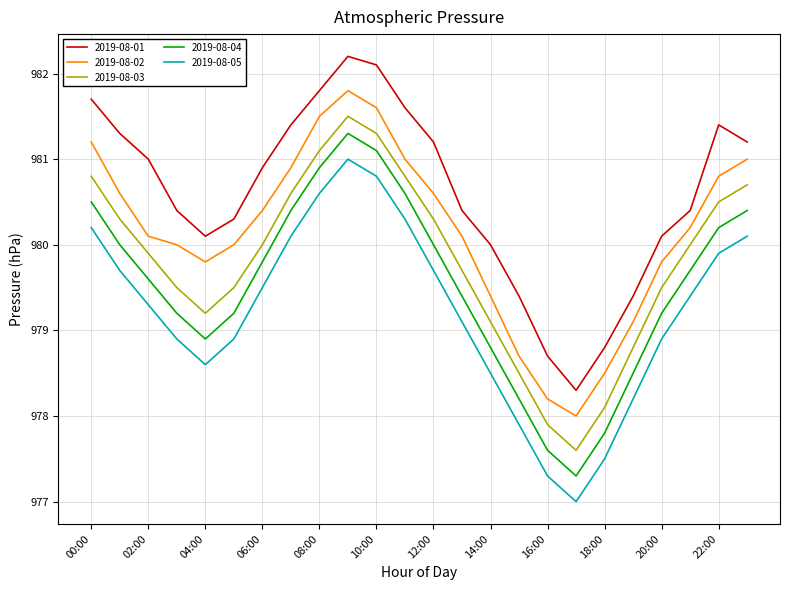

List the series in order of their overall mean, lowest first.

2019-08-05, 2019-08-04, 2019-08-03, 2019-08-02, 2019-08-01